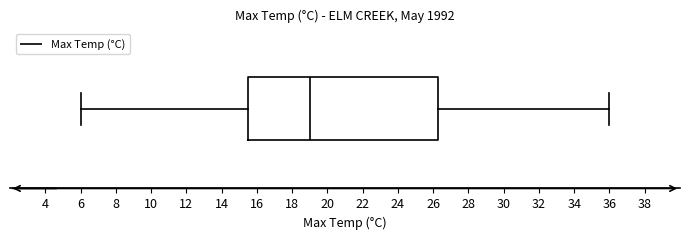

Where is the left edge of the box on the x-axis? The values are not printed on the chart, so give them approximately, as read against the axis.

15.6